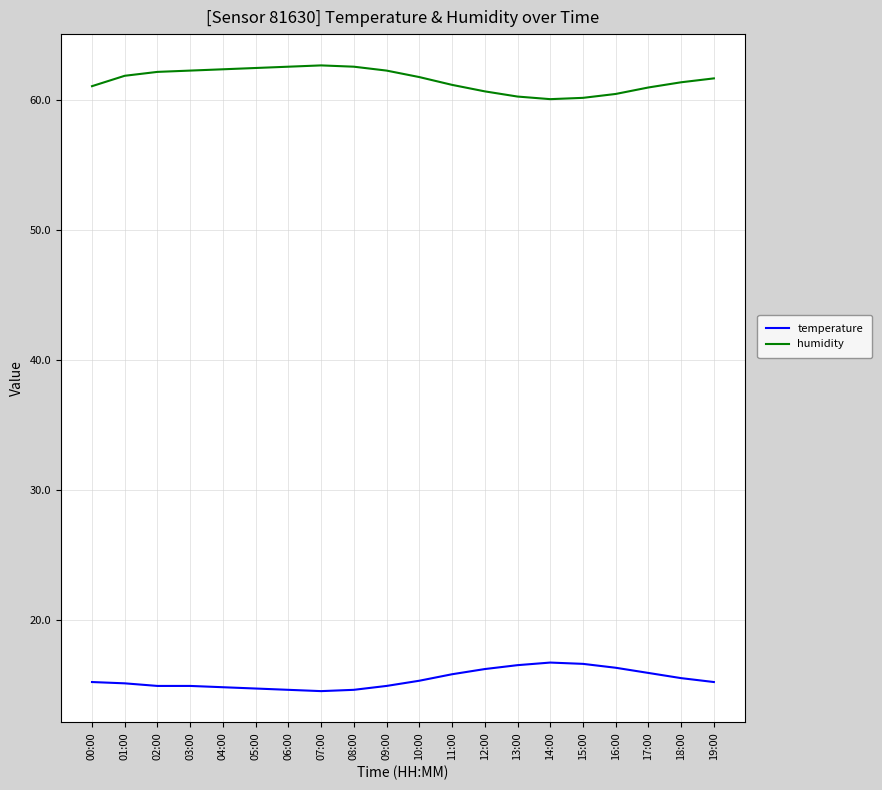

What is the lowest value of the humidity series?

60.1